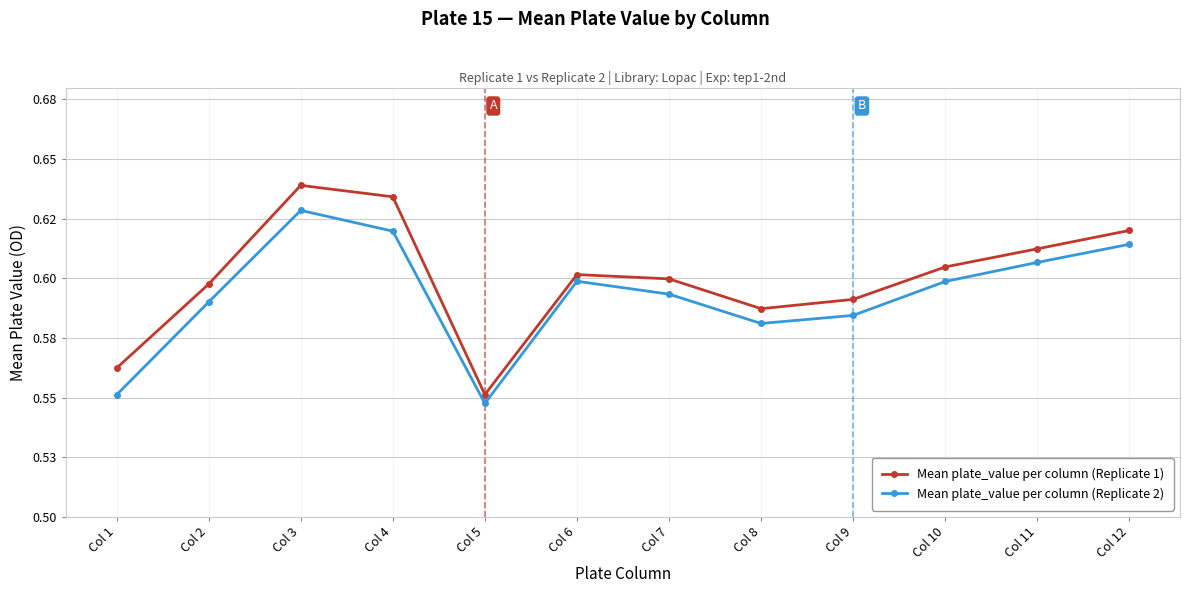

Reading left to right, list all the values displayed in this chart.

Mean plate_value per column (Replicate 1): 0.6	0.6	0.6	0.6	0.6	0.6	0.6	0.6	0.6	0.6	0.6	0.6
Mean plate_value per column (Replicate 2): 0.6	0.6	0.6	0.6	0.5	0.6	0.6	0.6	0.6	0.6	0.6	0.6